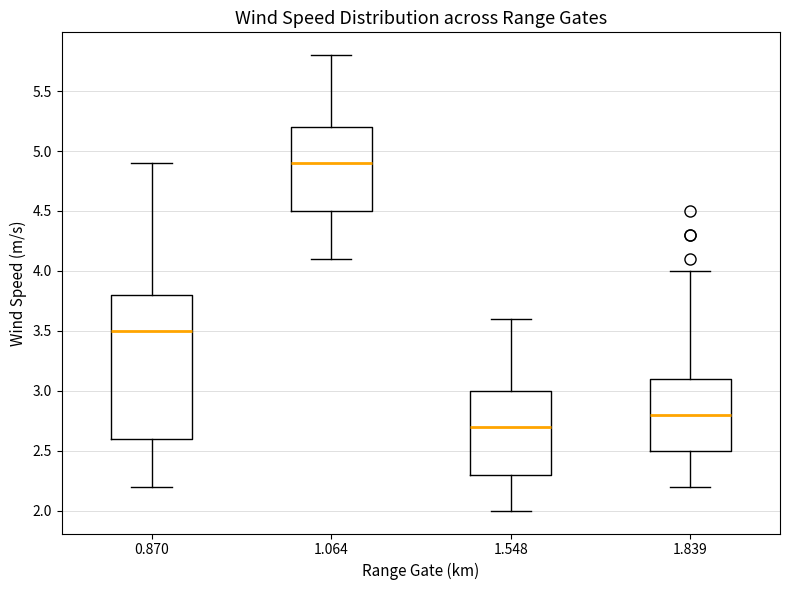

Which box has the highest median line?

1.064